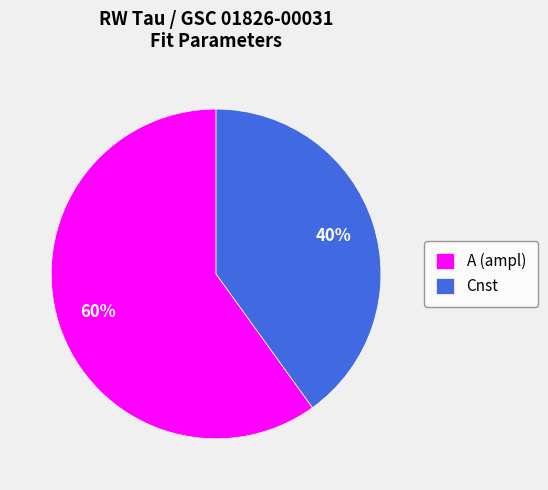

What percentage is the Cnst slice, to the nearest percent?

40%